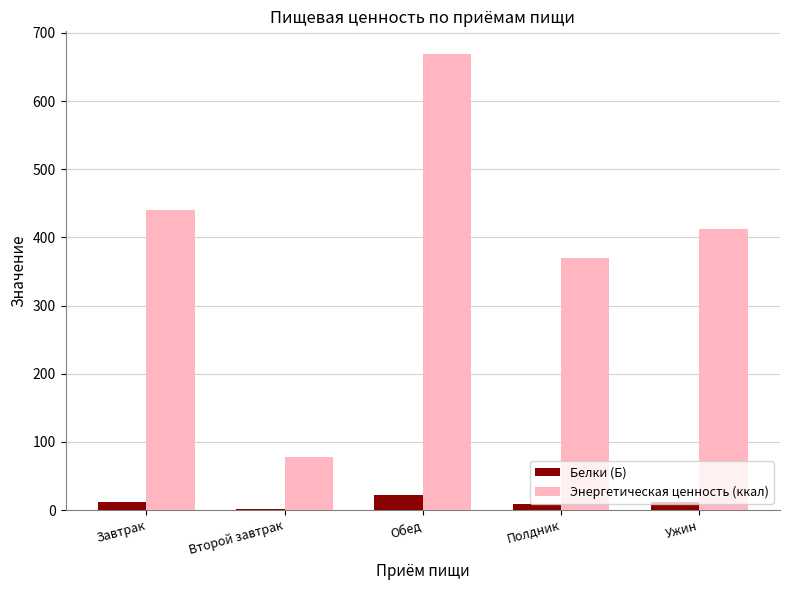

Which series changed the most between Завтрак and Обед?

Энергетическая ценность (ккал)